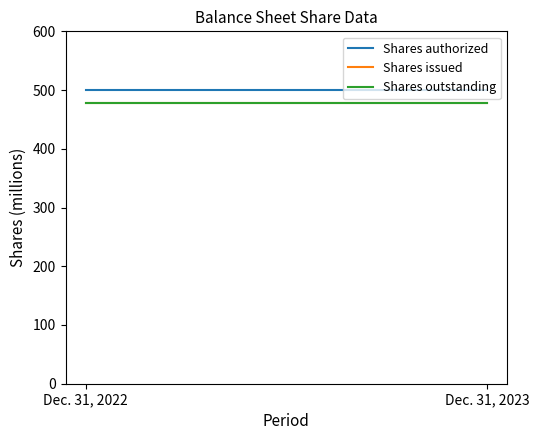

What is the spread (max minus min) of values at Dec. 31, 2023?

22.1